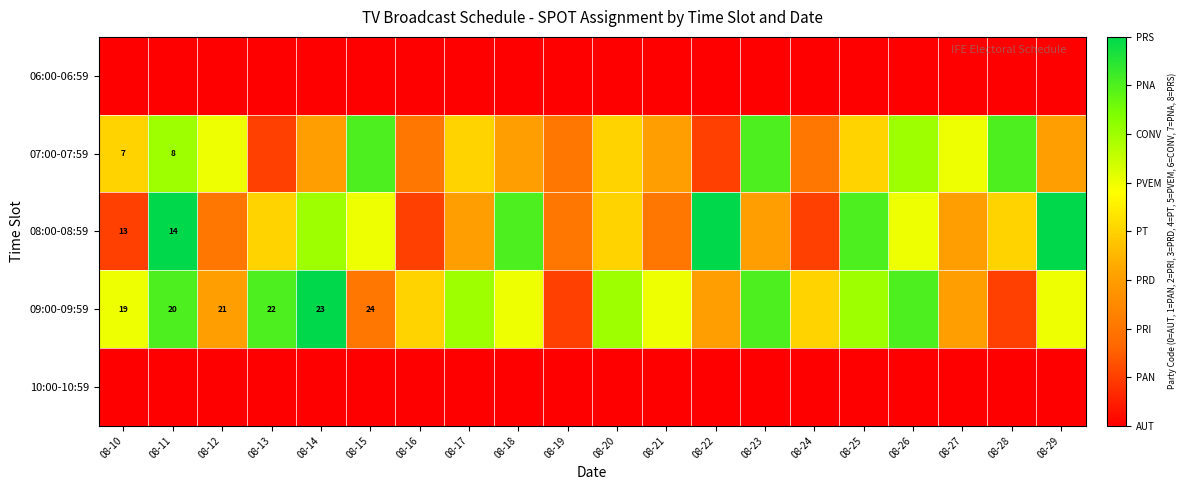

How many categories are shown in the chart?

20